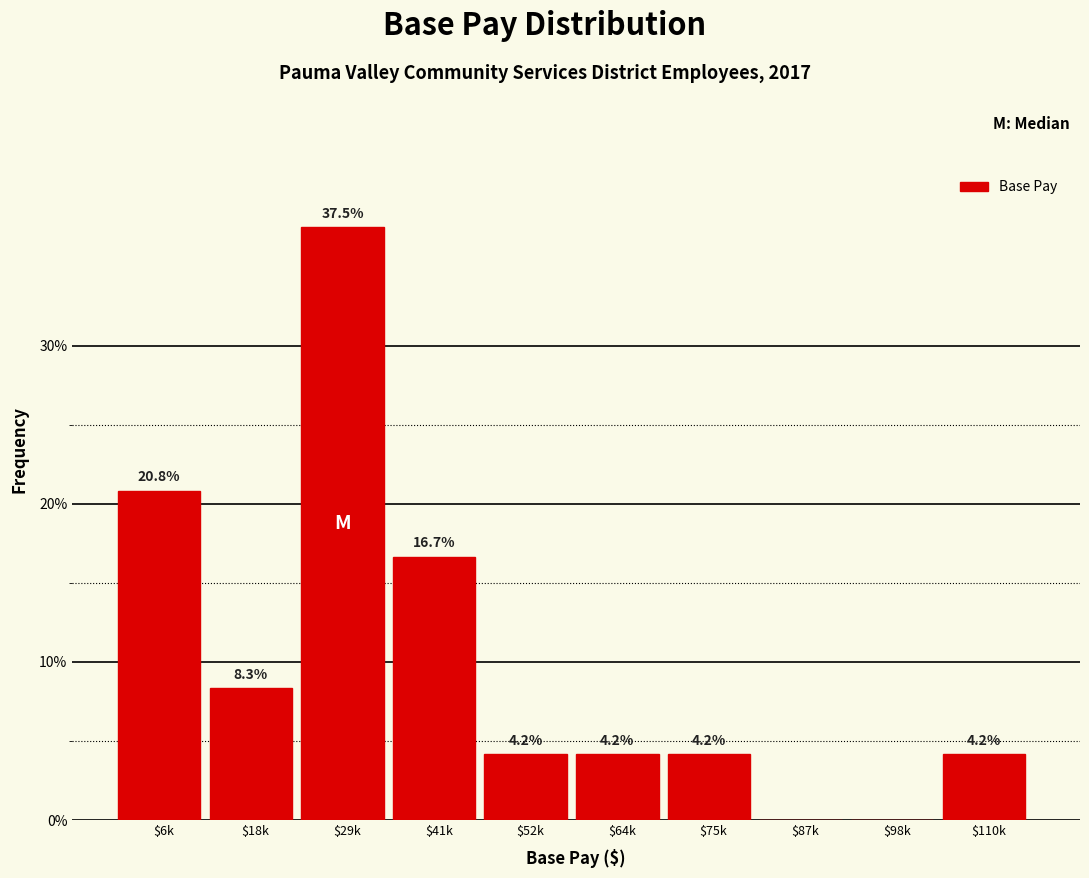

Where does the data first go above 4?

$6k